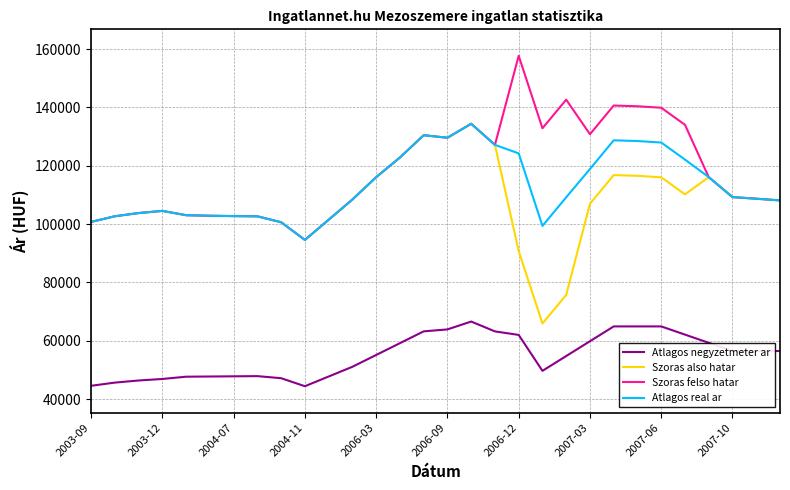

Which series has the largest total across all categories?

Szoras felso hatar